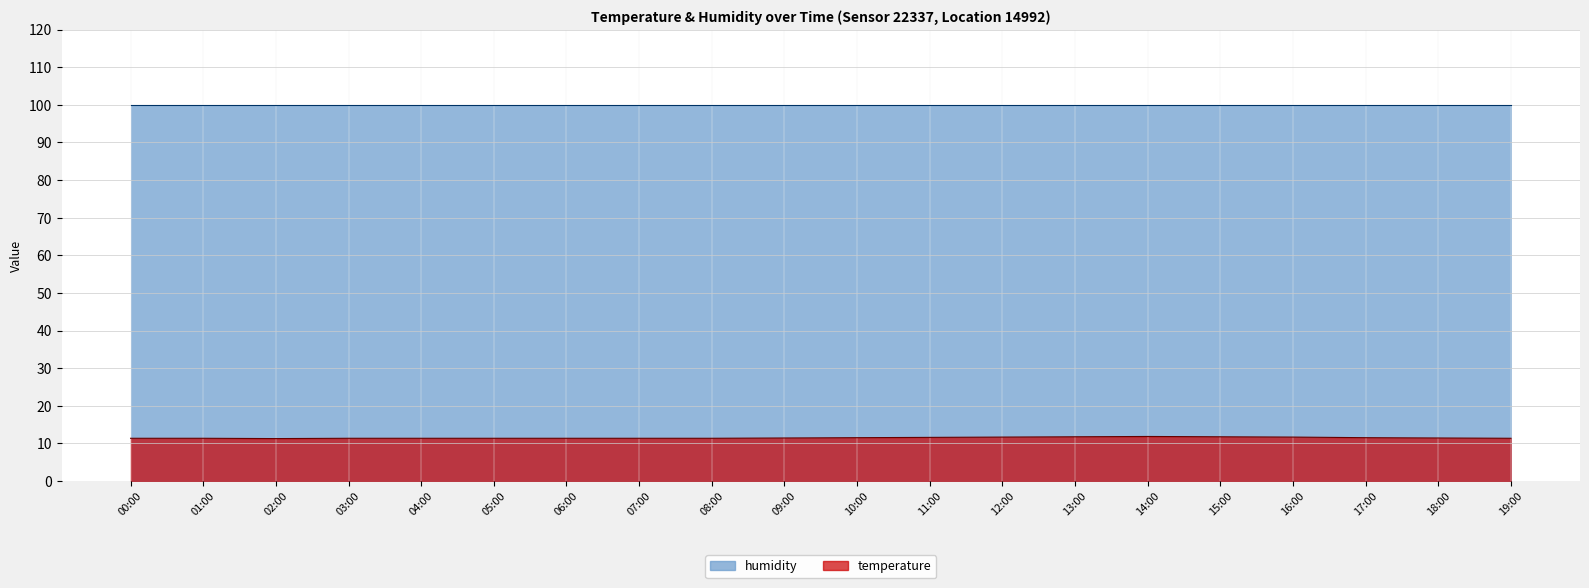

Is it true that the value at 13:00 is 5.7?

False